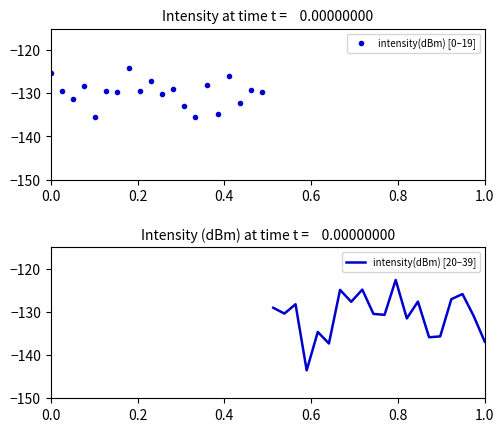

What is the lowest value of the intensity(dBm) [0–19] series?

-135.5